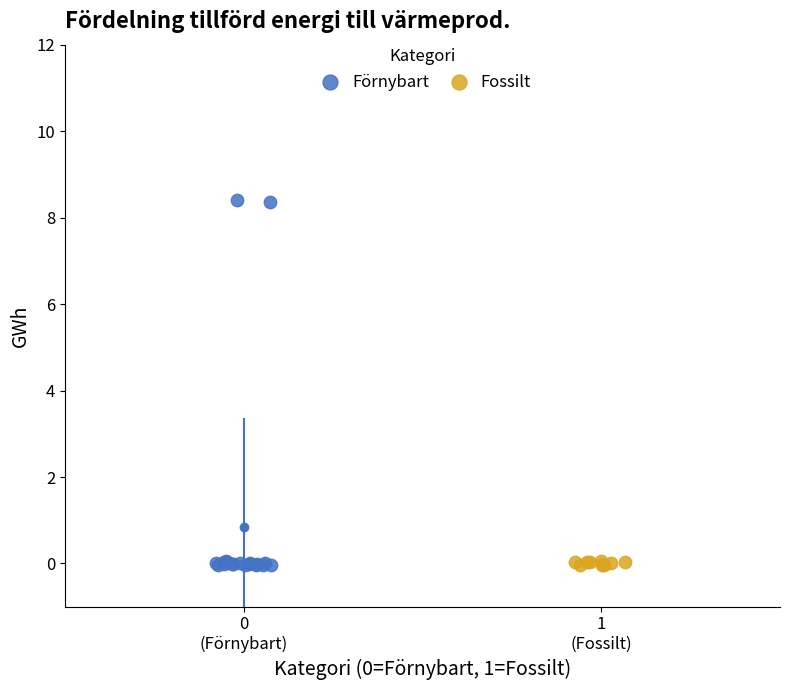

Which series has the largest Y range (max minus min)?

Förnybart